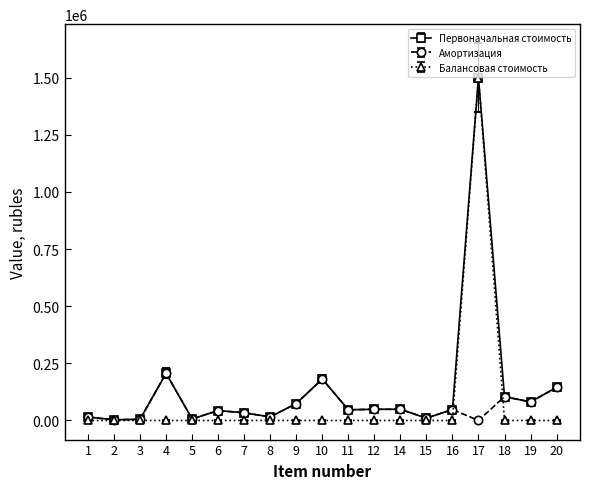

How many values in the Амортизация series exceed 46772?

10